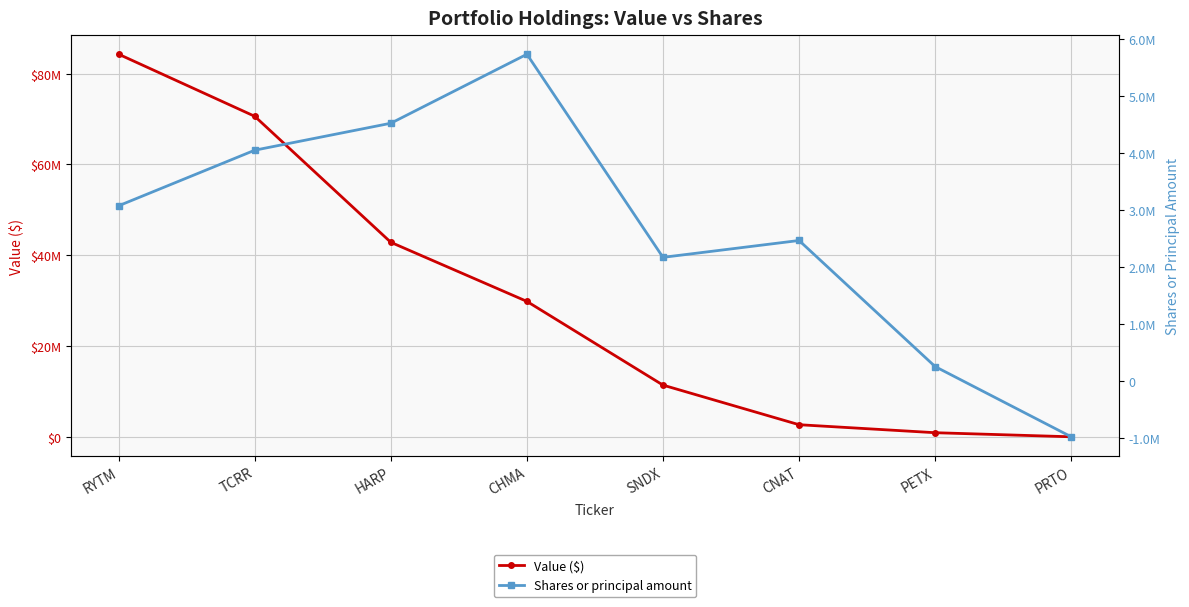

Is it true that Shares or principal amount equals -639222 at PRTO?

False